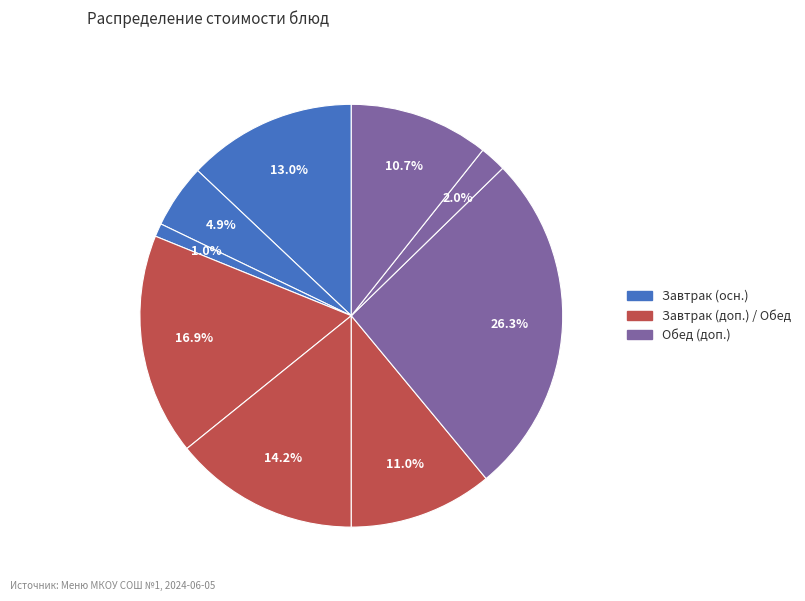

How many segments does this pie chart have?

9